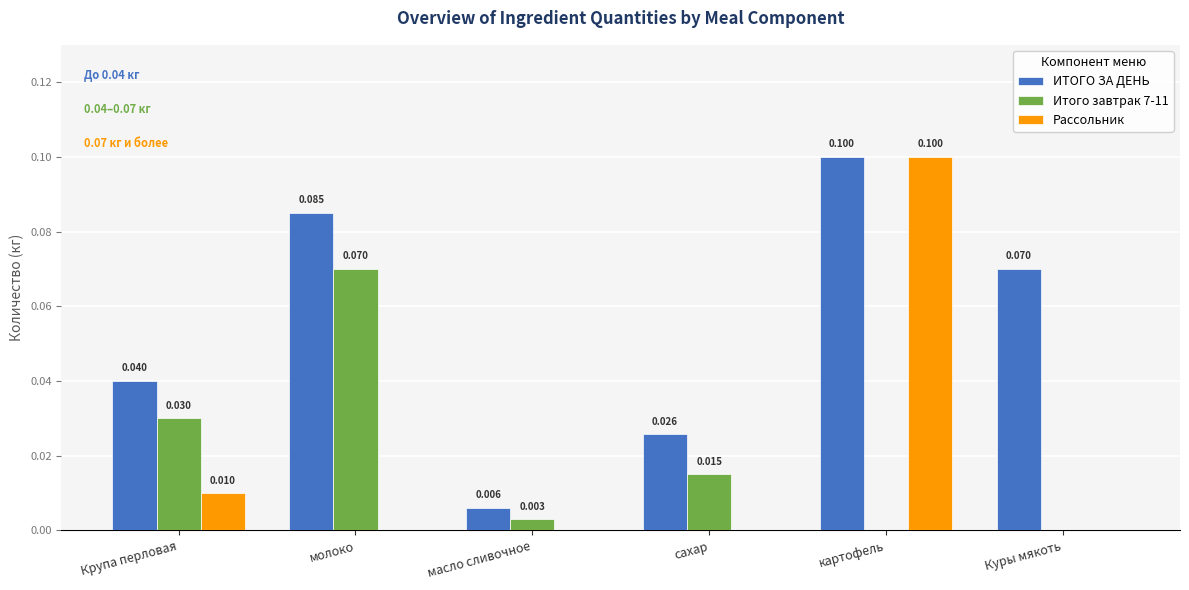

What is the approximate value of Рассольник at картофель?

0.1